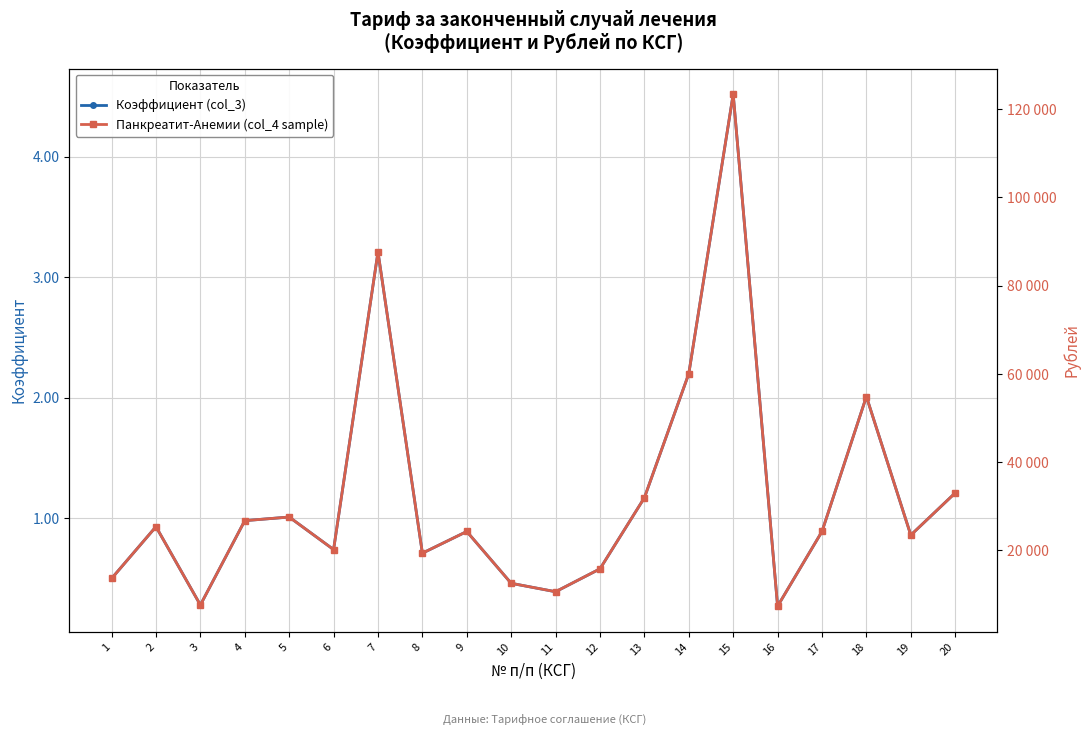

Reading right to left, extract all data points from this chart.

Коэффициент (col_3): 1.2	0.9	2.0	0.9	0.3	4.5	2.2	1.2	0.6	0.4	0.5	0.9	0.7	3.2	0.7	1.0	1.0	0.3	0.9	0.5
Панкреатит-Анемии (col_4 sample): 33033.2	23478.2	54873.4	24297.2	7371.1	123396.9	60060.4	31941.2	15834.1	10647.1	12558.1	24297.2	19383.1	87633.6	20202.1	27573.2	26754.2	7644.1	25389.2	13650.1